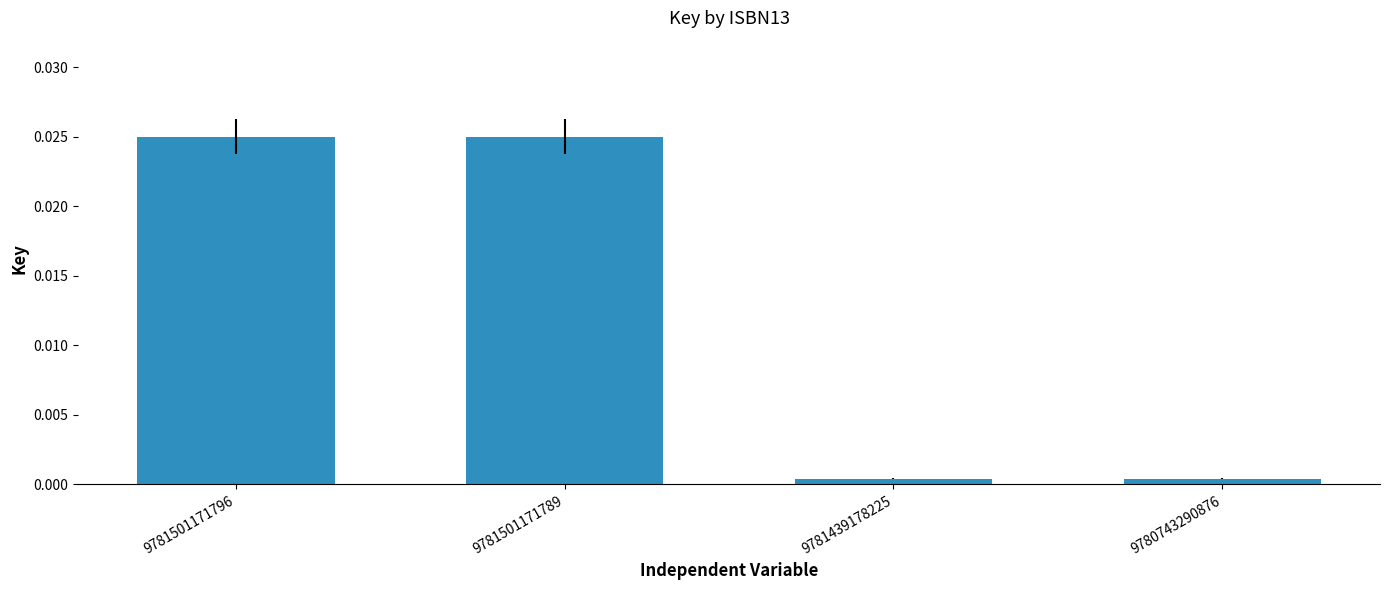

List the labels in order of value, largest first.

9781501171796, 9781501171789, 9781439178225, 9780743290876